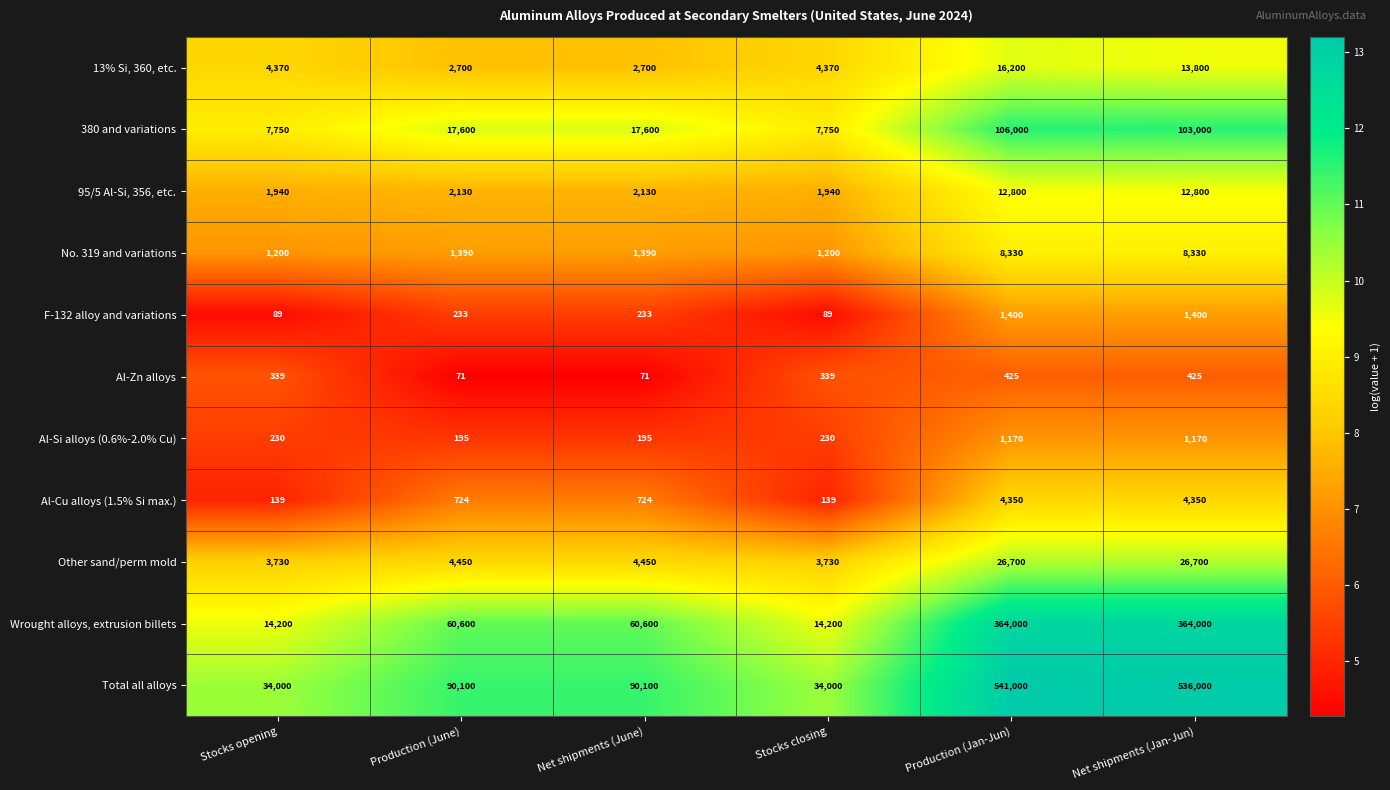

What value does the Wrought alloys, extrusion billets series have at Production (June), to the nearest 100?

60600